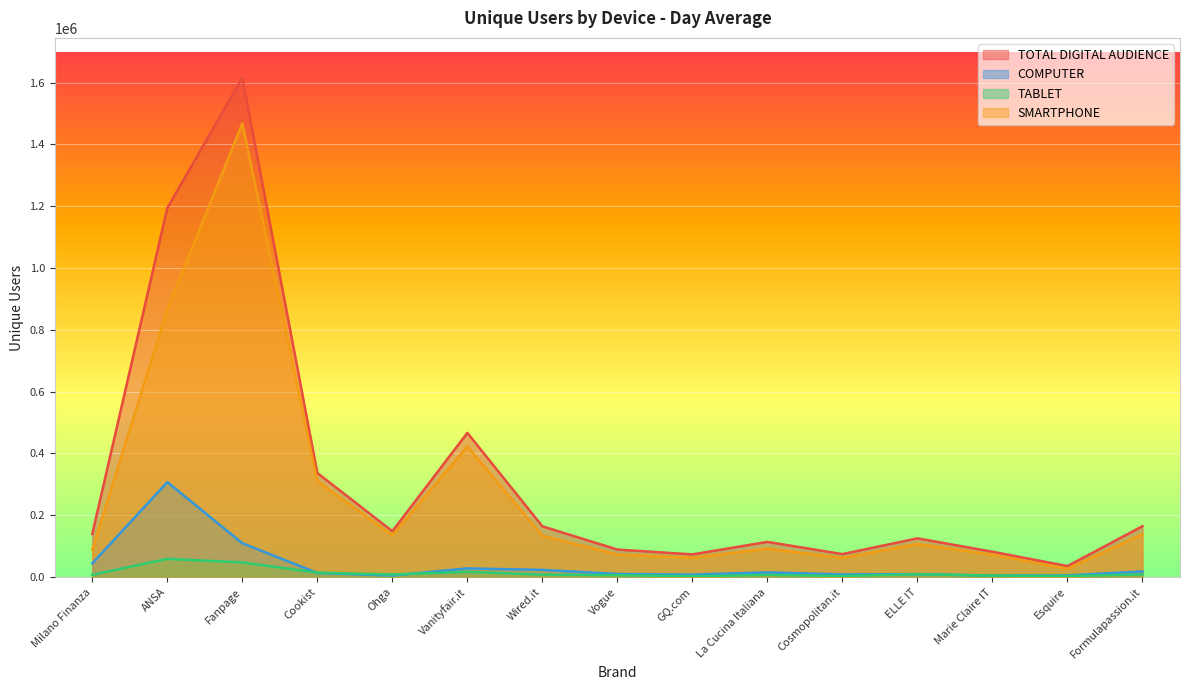

At which label does TABLET reach its minimum?

GQ.com